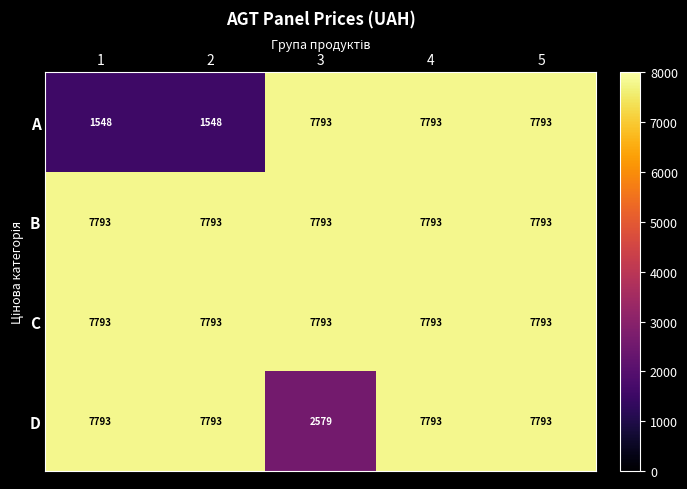

What is the sum of all A values?

26475